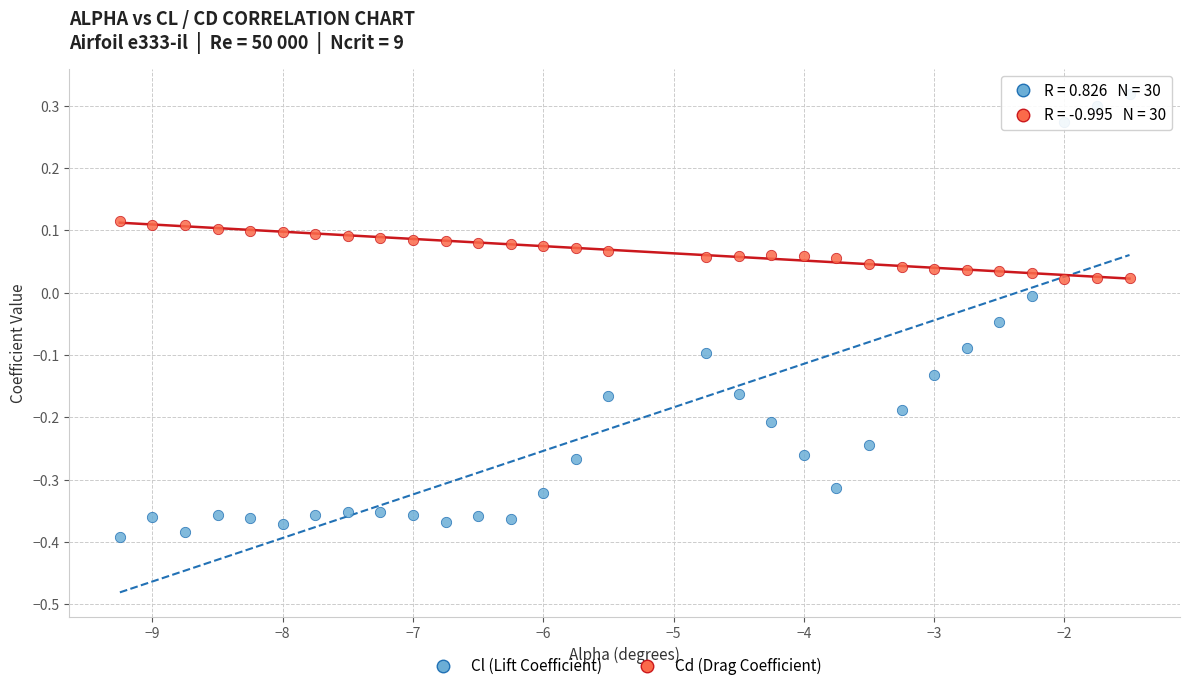

Which series has the largest Y range (max minus min)?

Cl (Lift Coefficient)